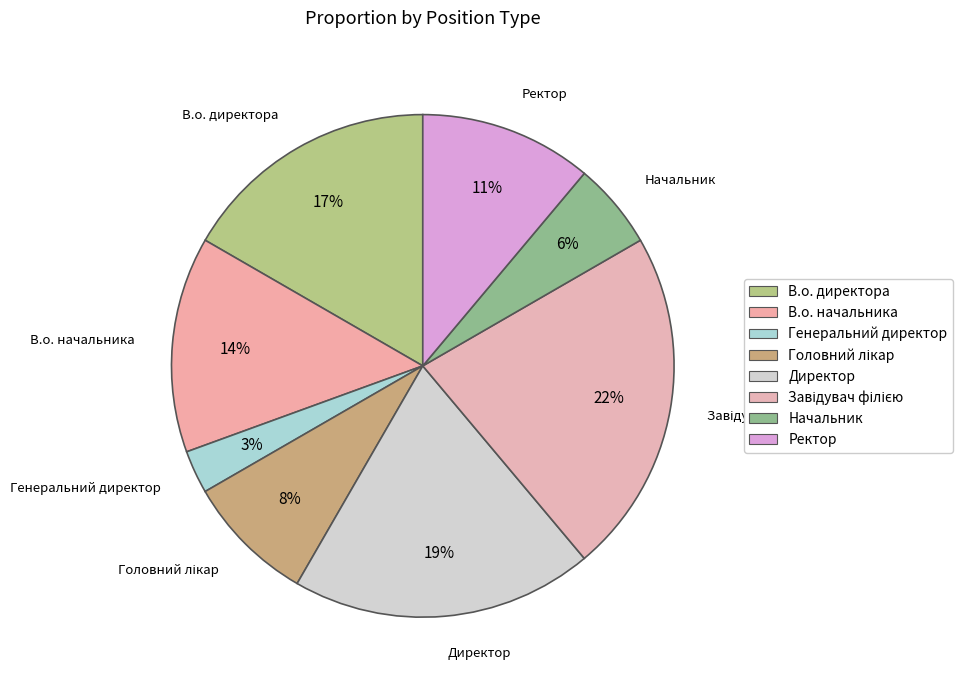

How many segments does this pie chart have?

8